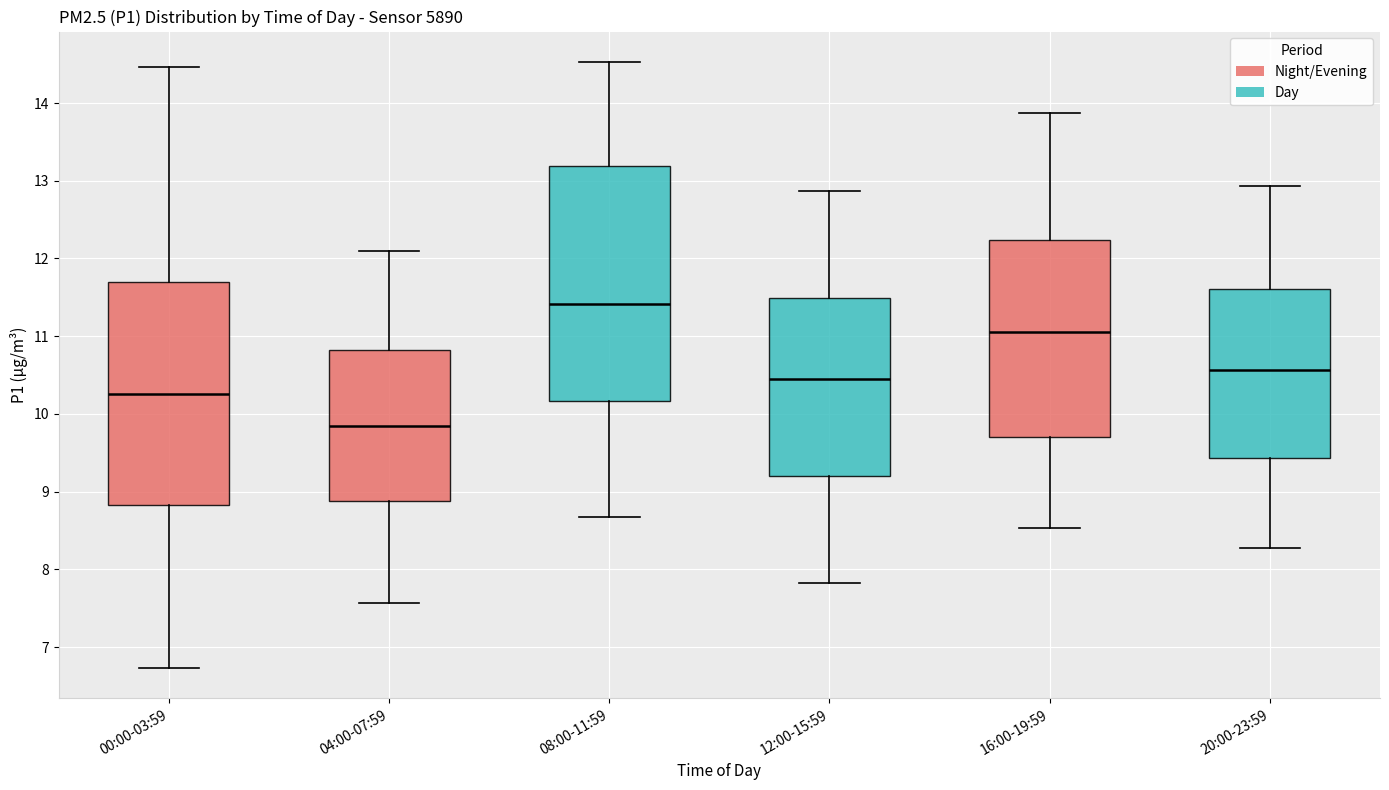

Which box has the lowest median line?

04:00-07:59